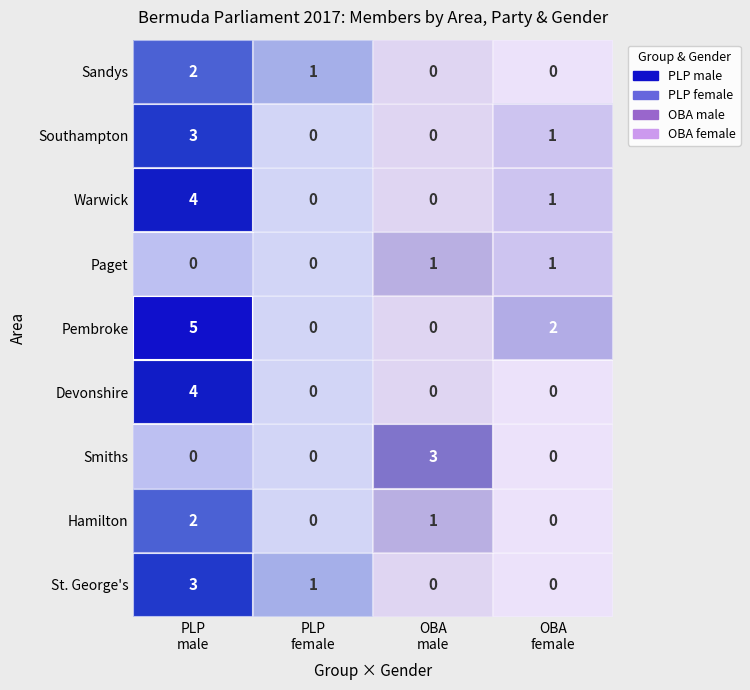

At which label does row_7 reach its minimum?

PLP
female